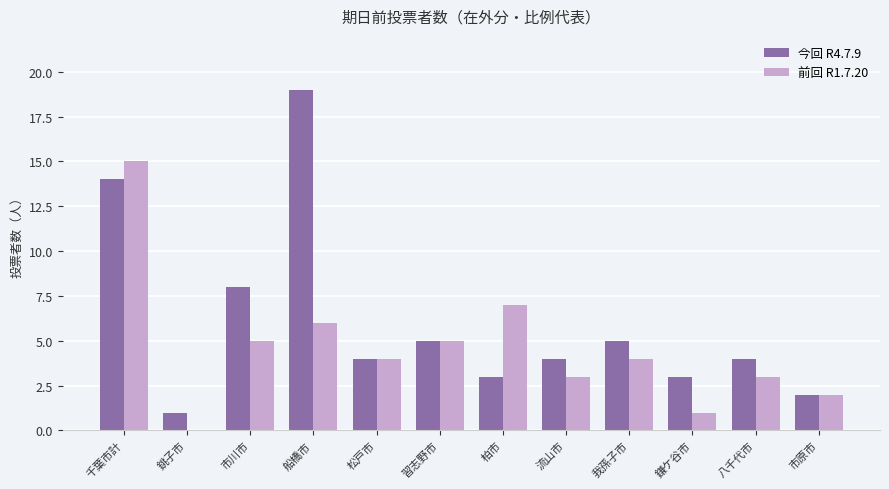

The value of 今回 R4.7.9 at 市原市 is 2. True or false?

True